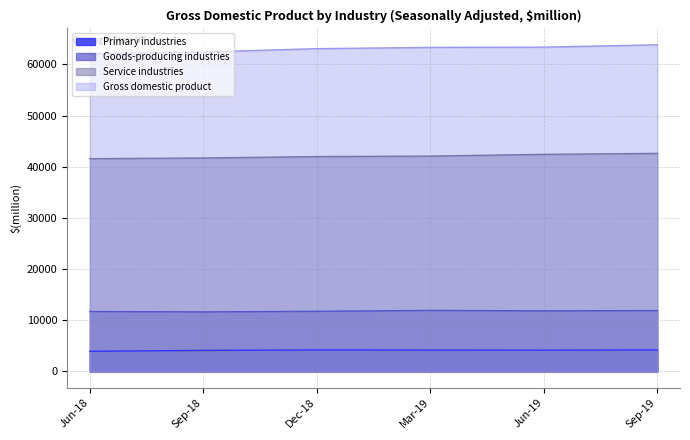

How many interior local peaks does the Primary industries series have?

1